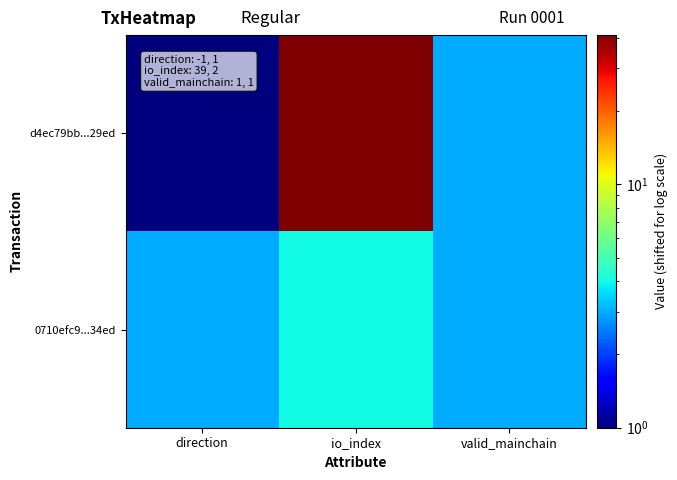

At valid_mainchain, list the series in order from smallest to largest.

d4ec79bb...29ed, 0710efc9...34ed